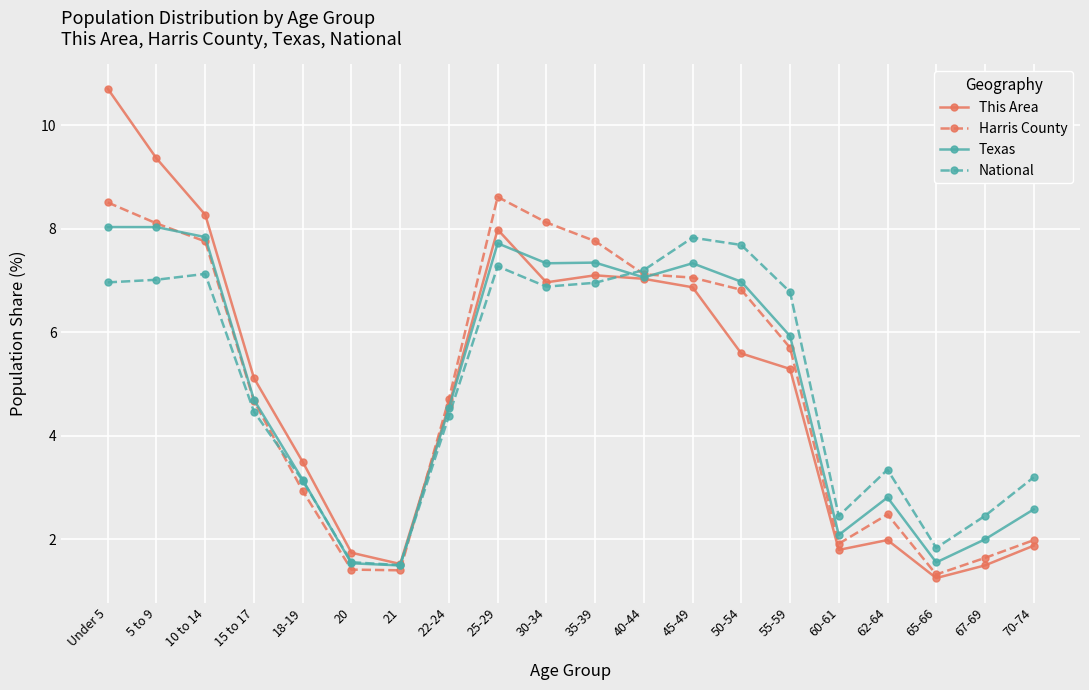

True or false: National has more than 0 interior local peaks.

True